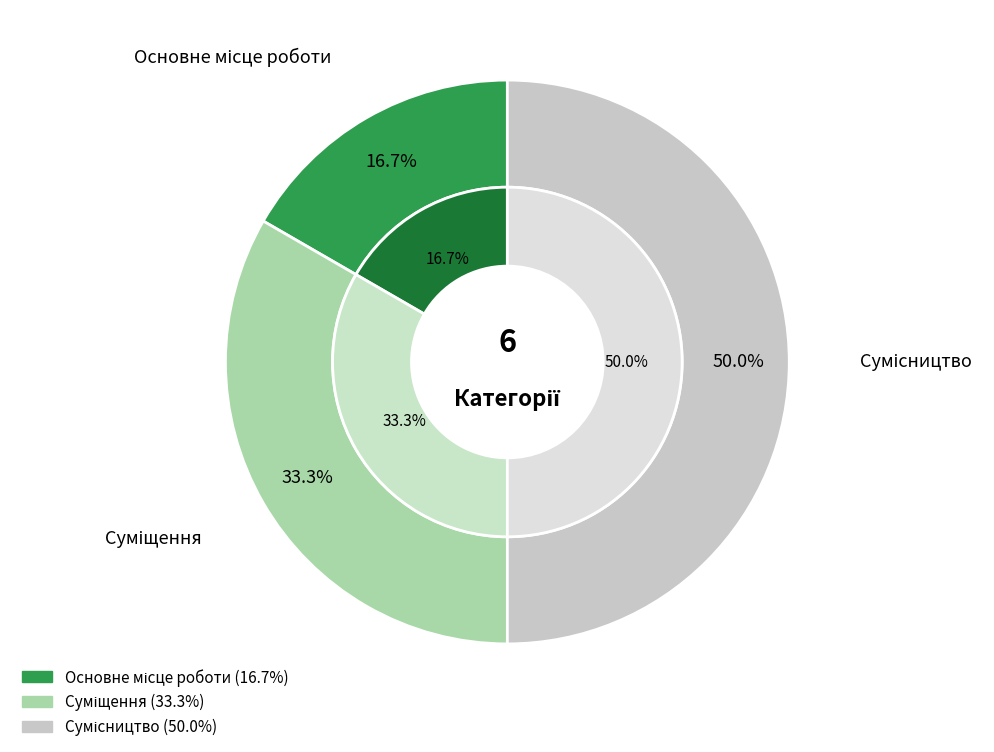

What is the change in value from Основне місце роботи to Сумісництво?

+2